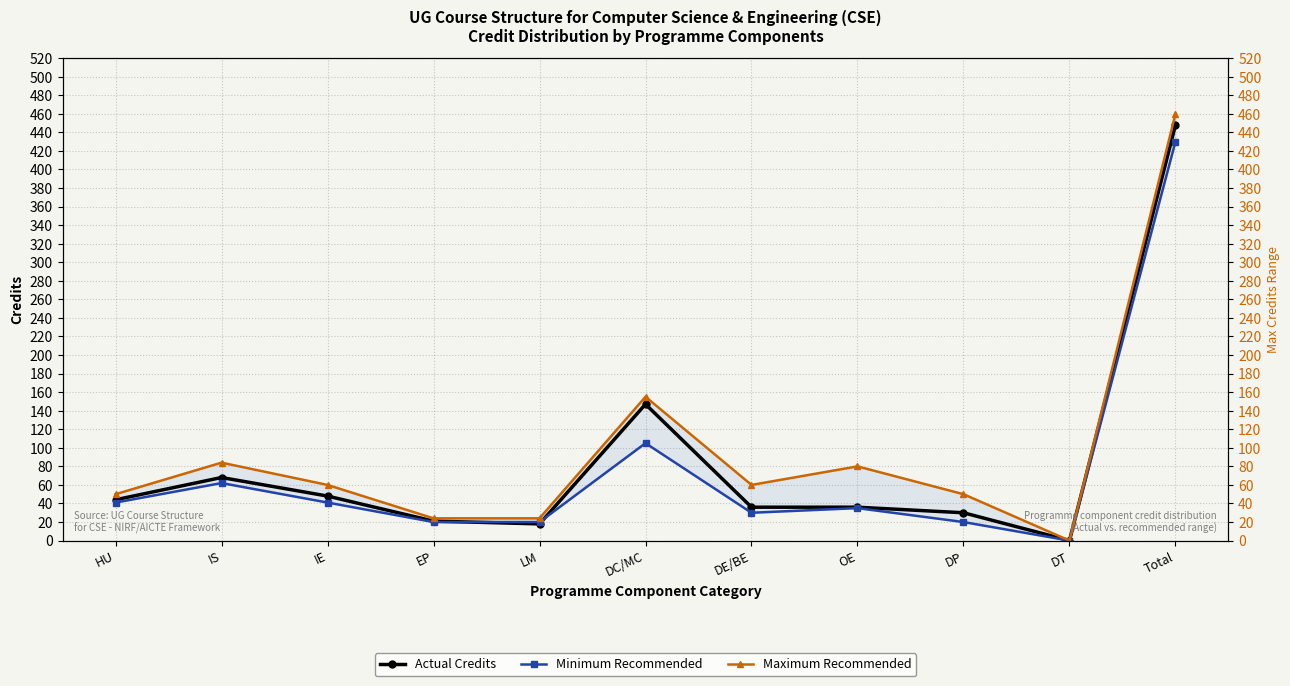

True or false: Minimum Recommended Credits has a value of 35 at OE.

True